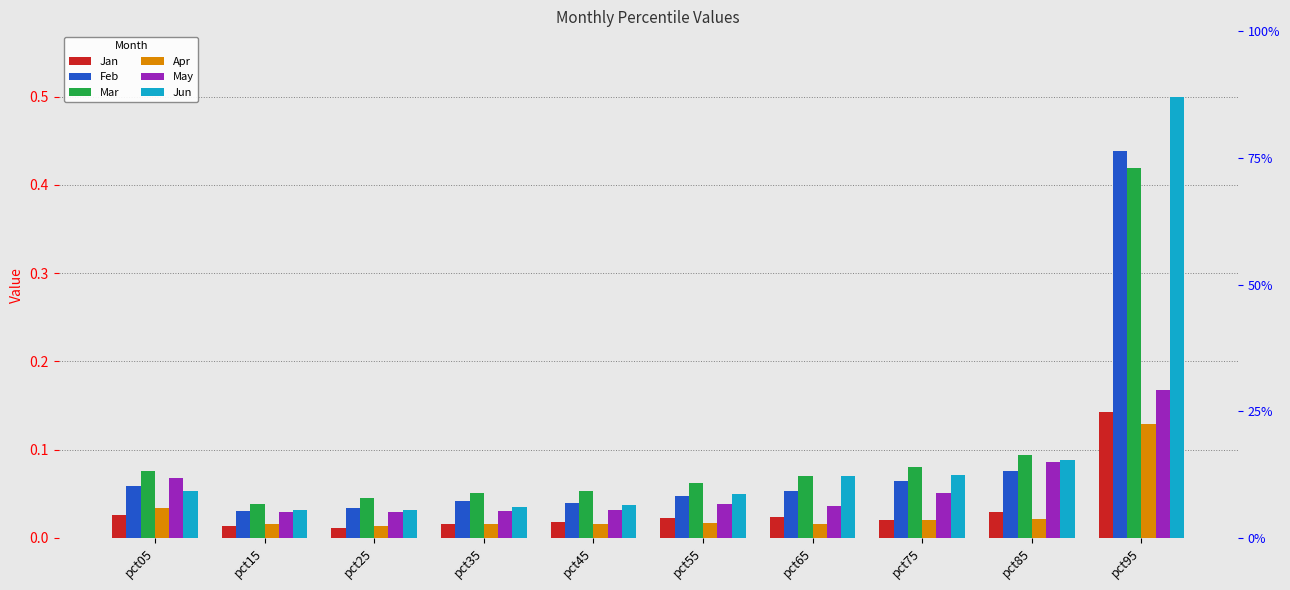

How many bars are there in each group?

6